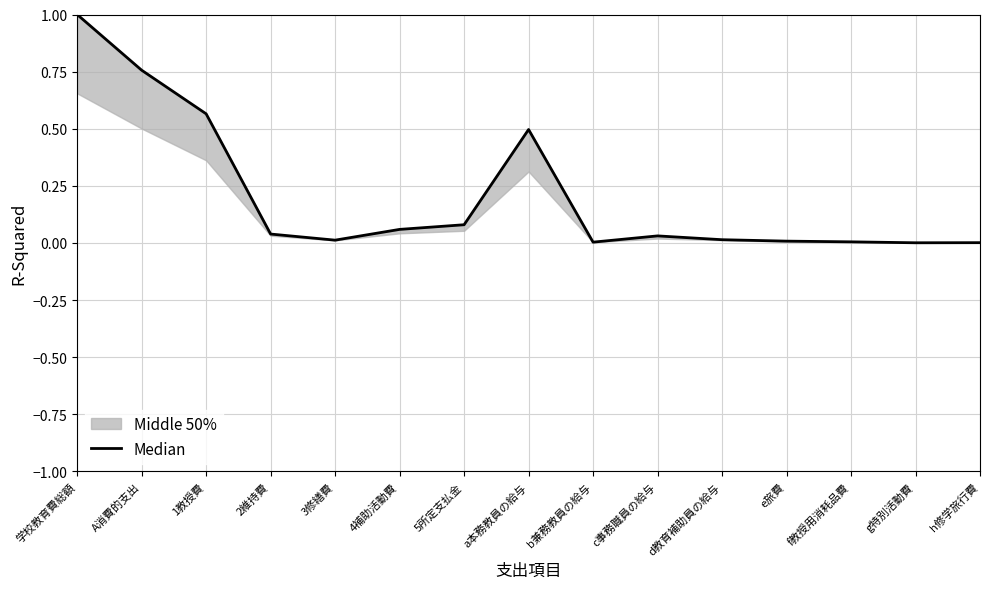

What is the difference between the second highest and second lowest values?

0.8